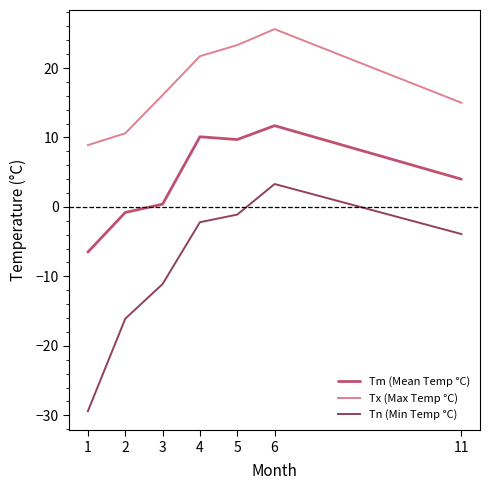

Which series has the largest total across all categories?

Tx (Max Temp °C)